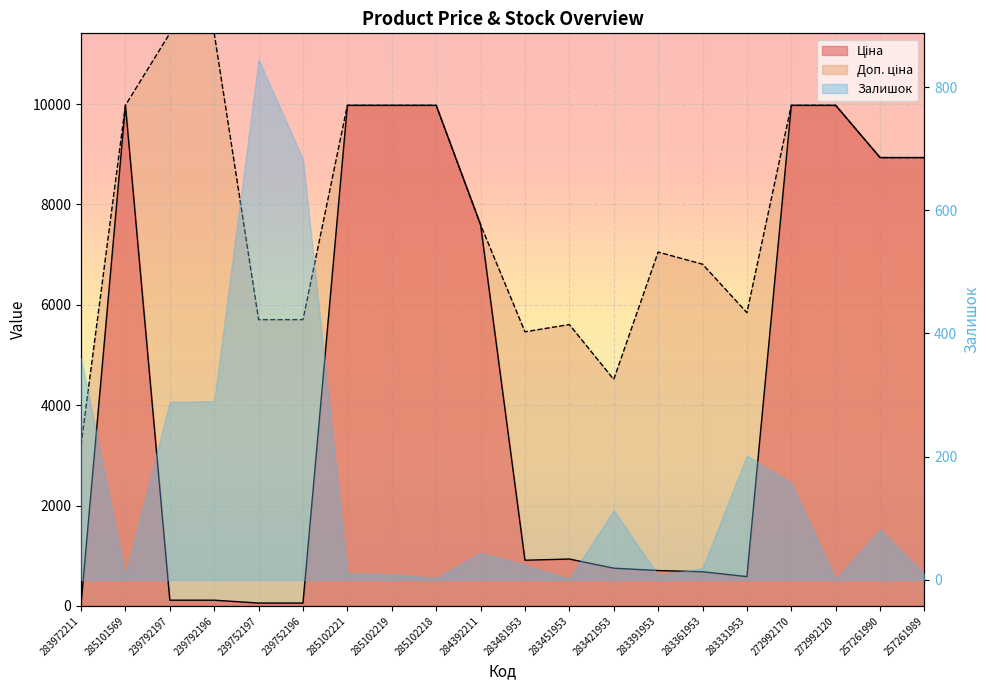

Reading left to right, what are all the values shown in this chart?

Ціна: 32.0	9975.0	114.1	114.1	57.0	57.0	9975.0	9975.0	9975.0	7596.5	910.4	934.5	752.2	705.1	681.0	584.4	9975.0	9975.0	8934.1	8934.1
Доп. ціна: 3205.0	9975.0	11410.0	11410.0	5705.0	5705.0	9975.0	9975.0	9975.0	7596.5	5462.3	5607.2	4513.3	7051.3	6809.8	5843.9	9975.0	9975.0	8934.1	8934.1